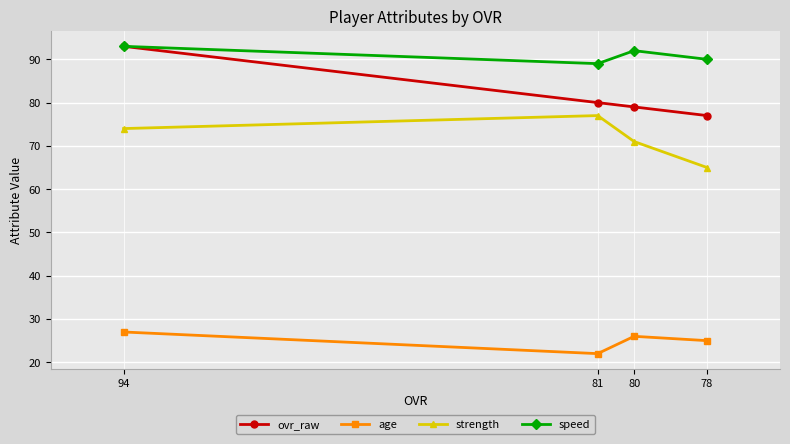

What is the value of the ovr_raw point at the 4th from the left?

77